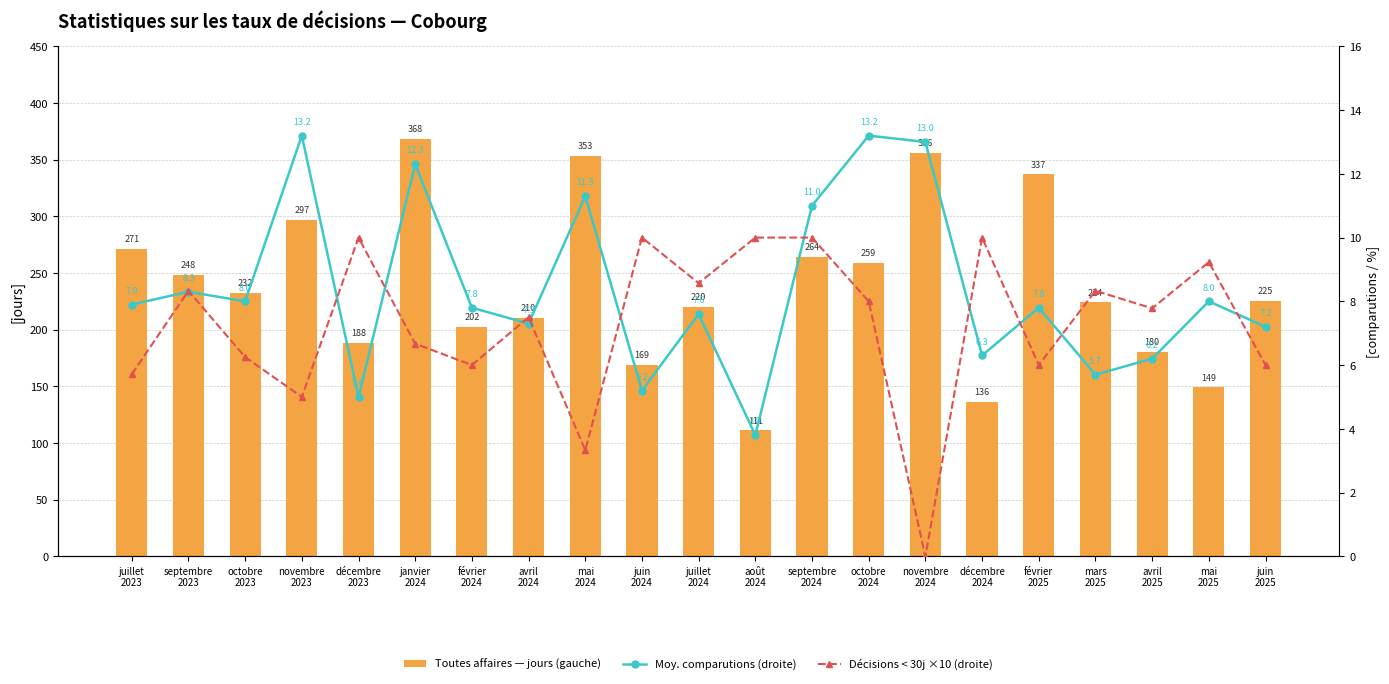

What is the total value across all series at janvier
2024?

387.0